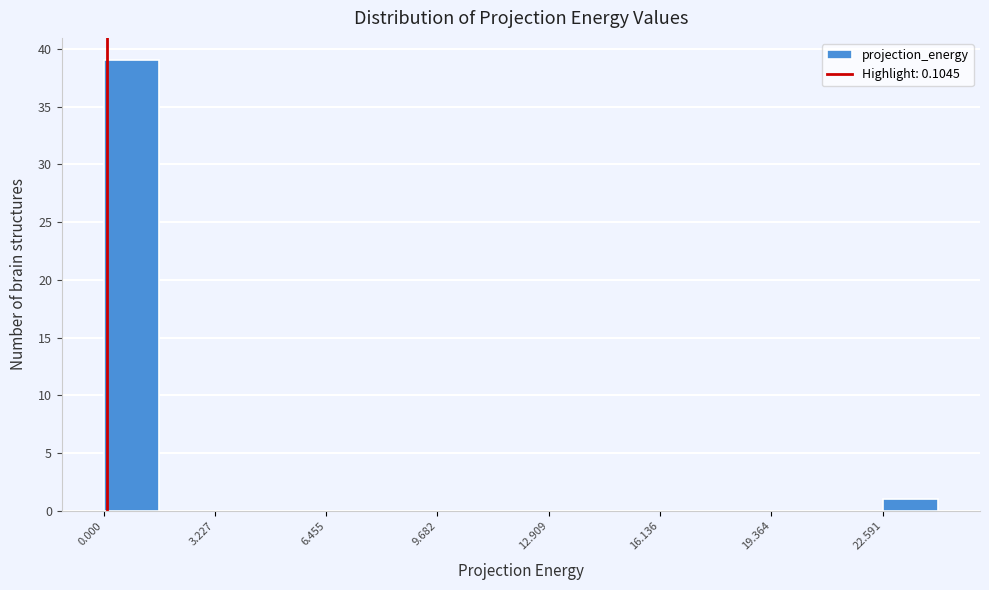

Read against the x-axis, roughly where is the centre of the tallest bar?

1.0